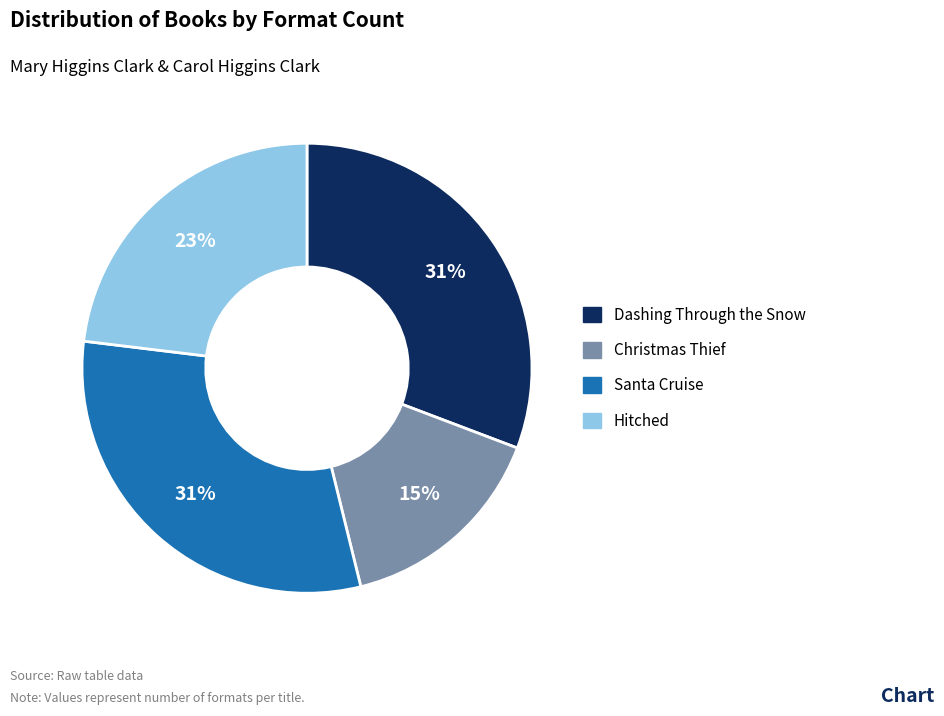

How many slices are in this pie chart?

4